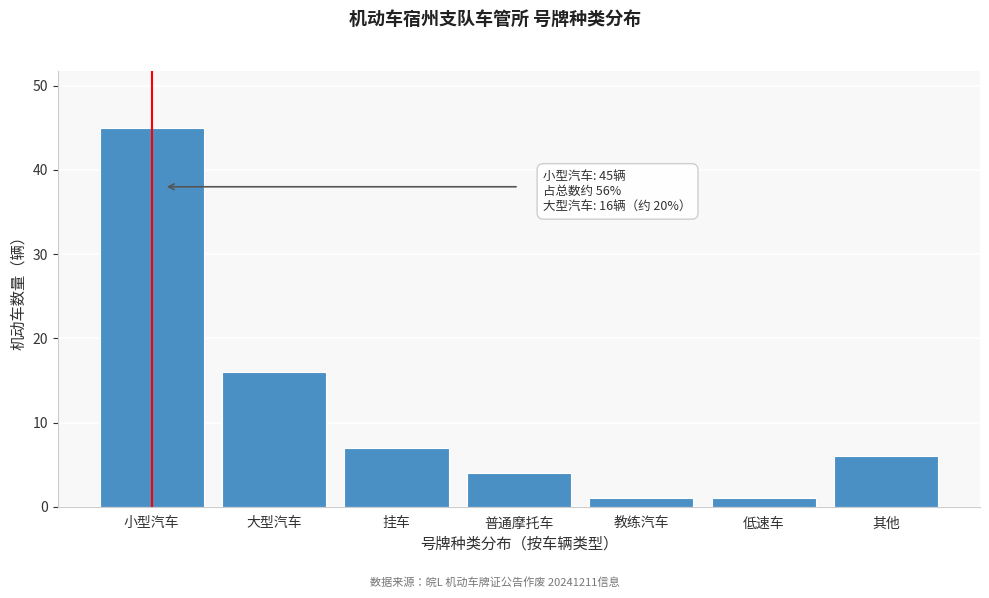

Reading left to right, list all the values displayed in this chart.

小型汽车=45	大型汽车=16	挂车=7	普通摩托车=4	教练汽车=1	低速车=1	其他=6